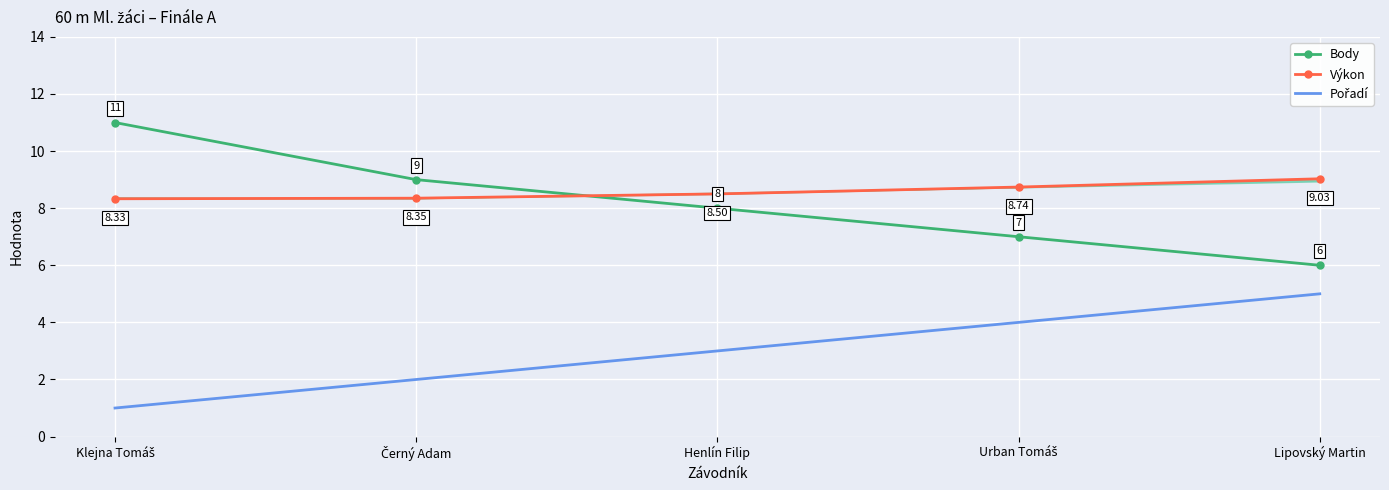

True or false: Pořadí has a value of 1.4 at Klejna Tomáš.

False